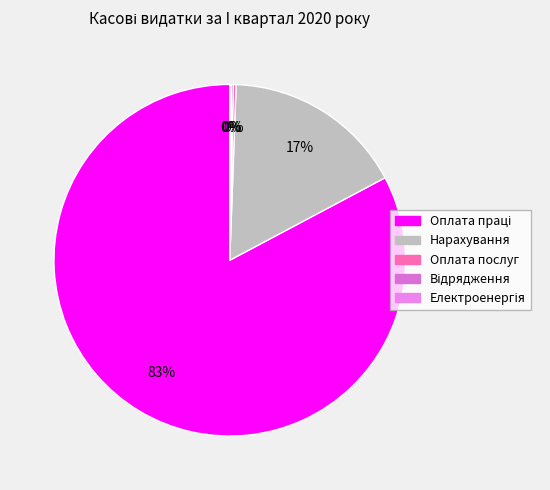

How many slices are in this pie chart?

5